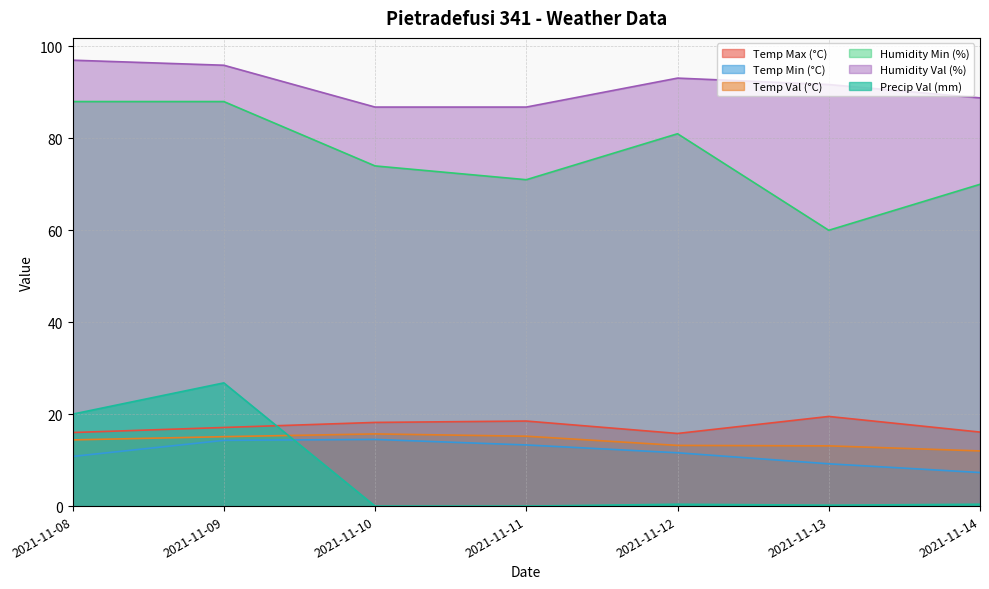

True or false: Precip Val (mm) and Temp Max (°C) cross at least once.

True